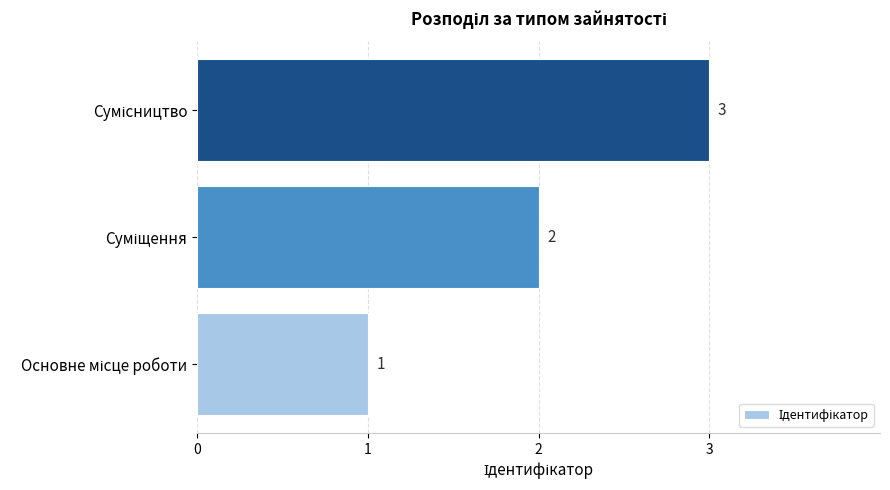

What is the sum of all values?

6